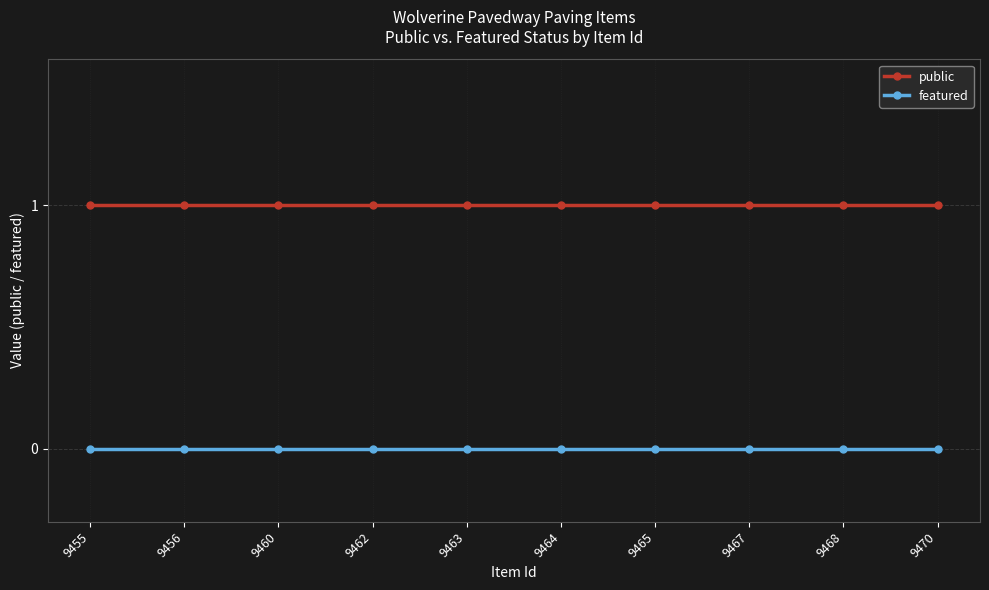

Which series has the largest total across all categories?

public